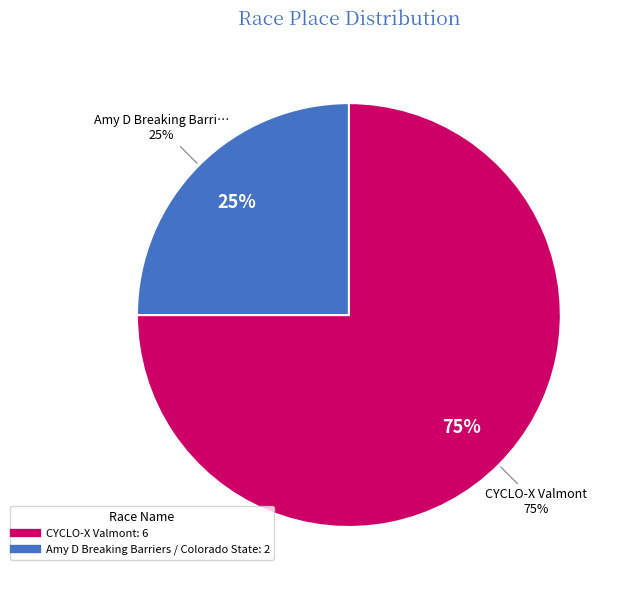

Which slice is the smallest?

Amy D Breaking Barriers / Colorado State